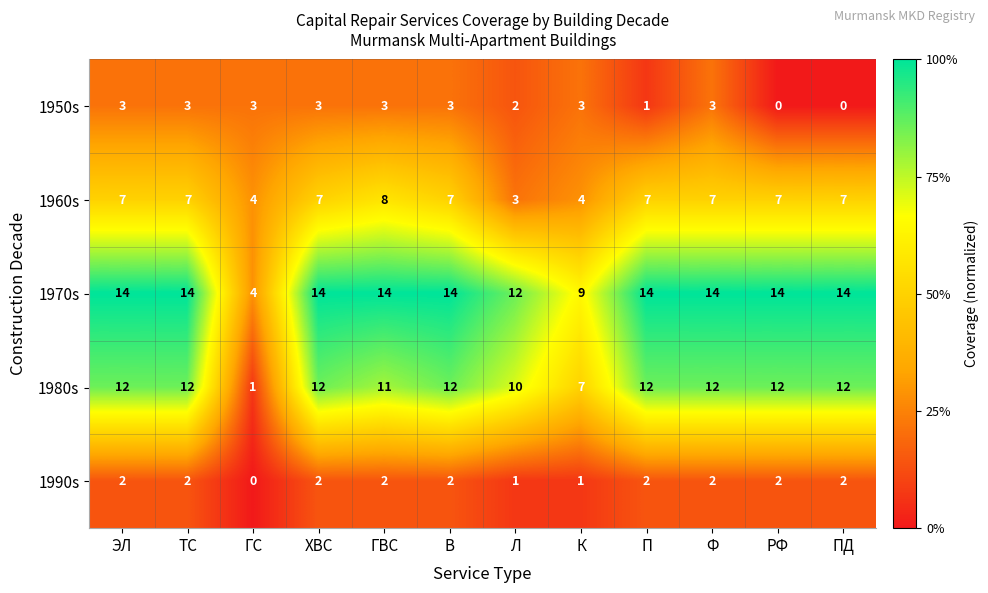

Count the 1960s values in the range 7 to 8.

9